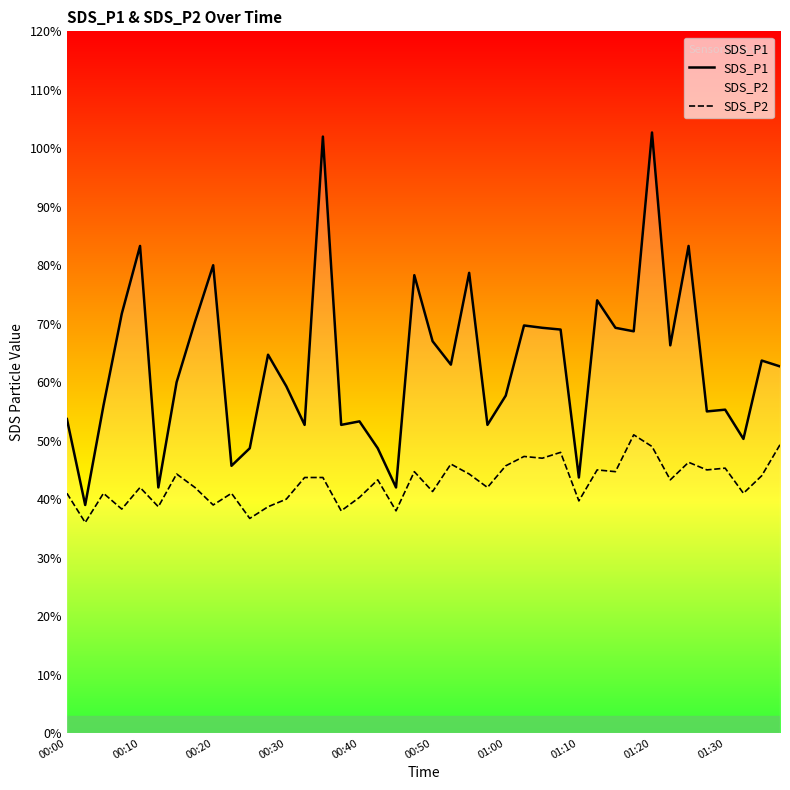

Reading left to right, transcribe all the data shown in this chart.

SDS_P1: 5.4	3.9	5.6	7.2	8.3	4.2	6.0	7.0	8.0	4.6	4.9	6.5	5.9	5.3	10.2	5.3	5.3	4.9	4.2	7.8	6.7	6.3	7.9	5.3	5.8	7.0	6.9	6.9	4.4	7.4	6.9	6.9	10.3	6.6	8.3	5.5	5.5	5.0	6.4	6.3
SDS_P2: 4.1	3.6	4.1	3.8	4.2	3.9	4.4	4.2	3.9	4.1	3.7	3.9	4.0	4.4	4.4	3.8	4.0	4.3	3.8	4.5	4.1	4.6	4.4	4.2	4.6	4.7	4.7	4.8	4.0	4.5	4.5	5.1	4.9	4.3	4.6	4.5	4.5	4.1	4.4	4.9